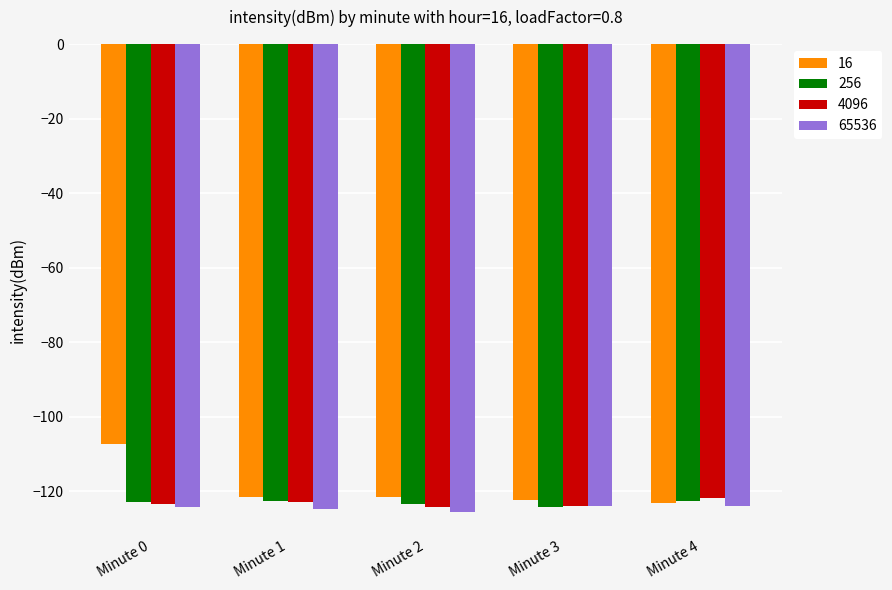

Which series has the largest total across all categories?

16